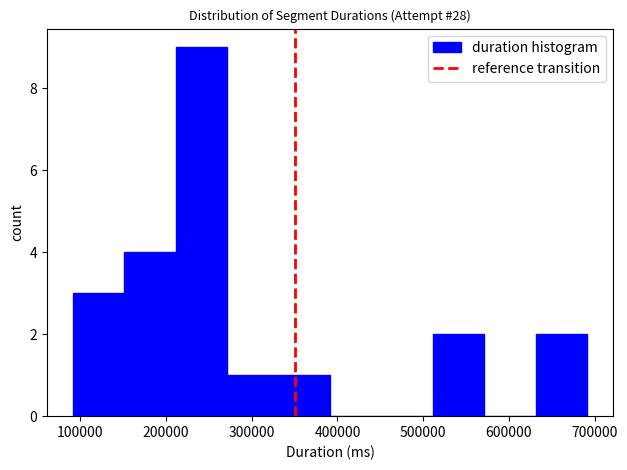

How tall is the bar that spans 330000 to 390000 on the x-axis? Neither the bar edges nor the heights are printed on the chart, so give them approximately, as read against the axes.

1